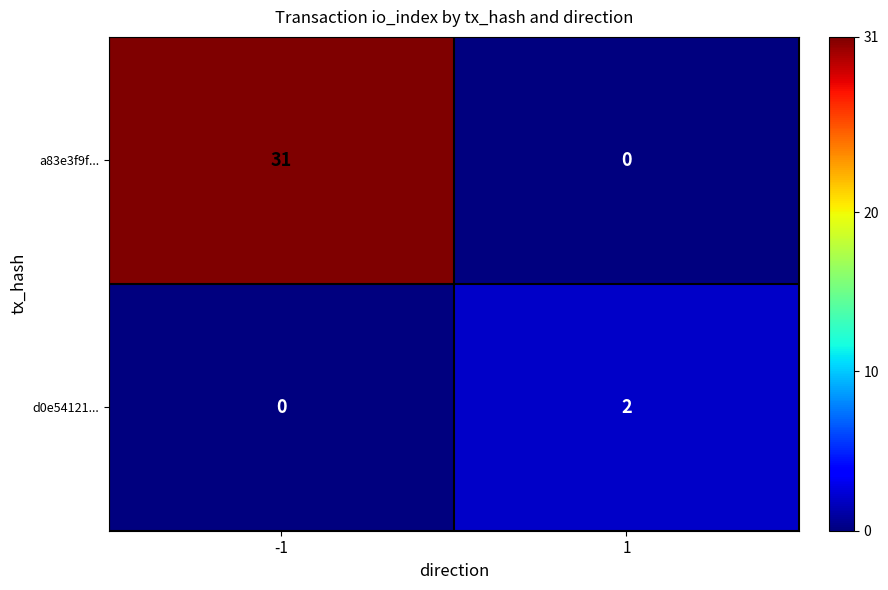

List the series in order of their peak value, highest first.

a83e3f9f..., d0e54121...